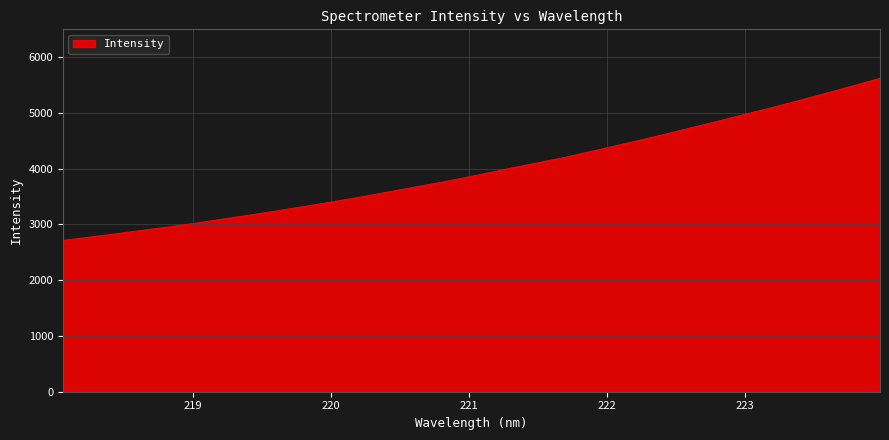

What is the smallest value displayed?

2712.7